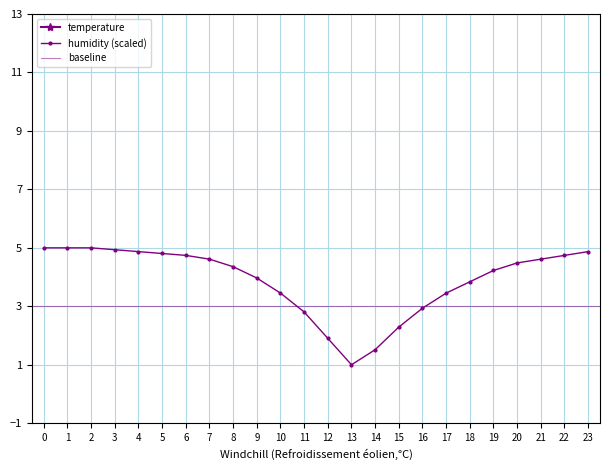

In humidity, how many points are lower than both neighbors (excluding endpoints)?

1